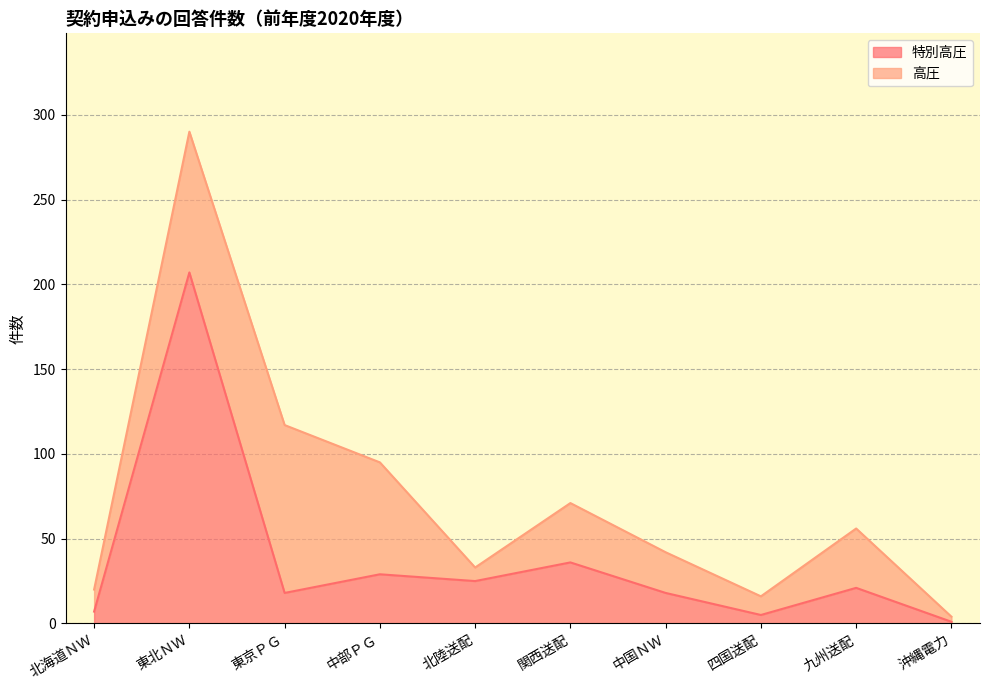

What is the maximum value shown in the chart?

207